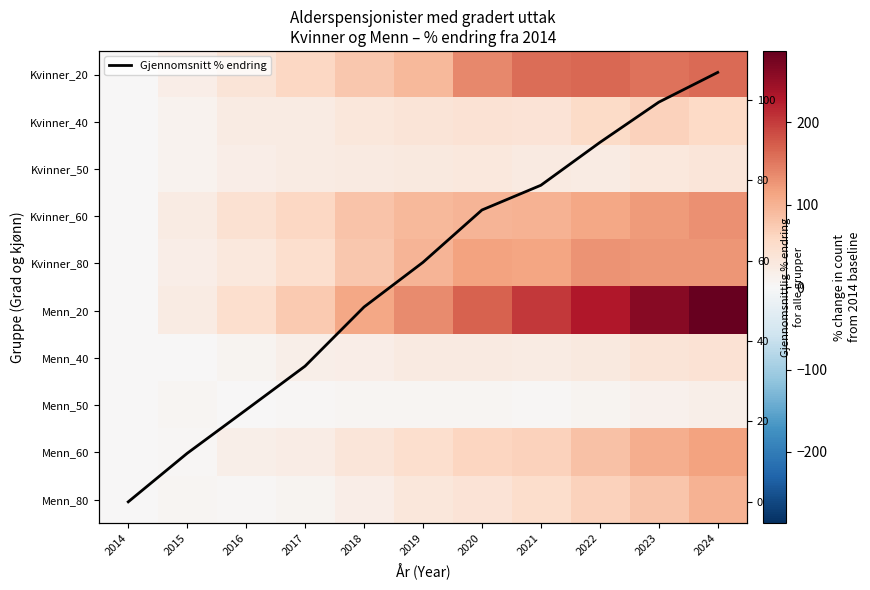

At which category is the sum across all series the highest?

2024